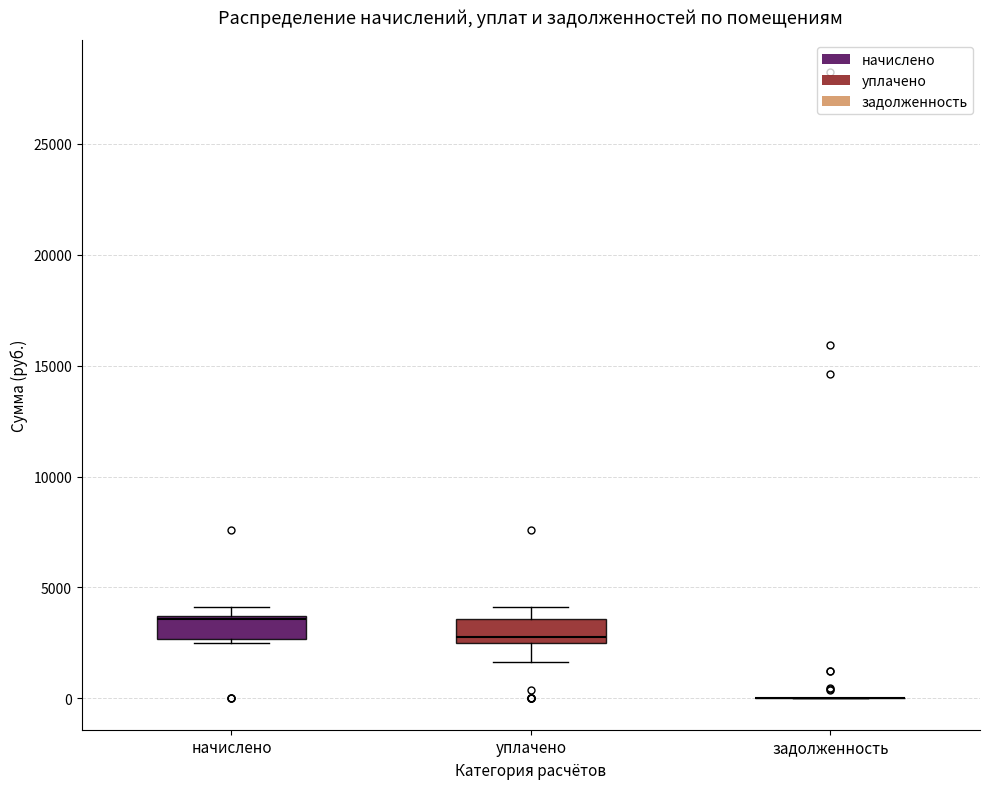

Reading left to right, read every box against the y-axis: the position of its median line, the range the box covers, and the ends of its whiskers. The values are not printed on the chart, so give them approximately, as read against the axis.

начислено: median 3500, box 2500 to 3500, whiskers 2500 (just below the box's lower edge) to 4000
уплачено: median 3000, box 2500 to 3500, whiskers 1500 to 4000
задолженность: box collapsed to a line at 0, whiskers 0 to 0